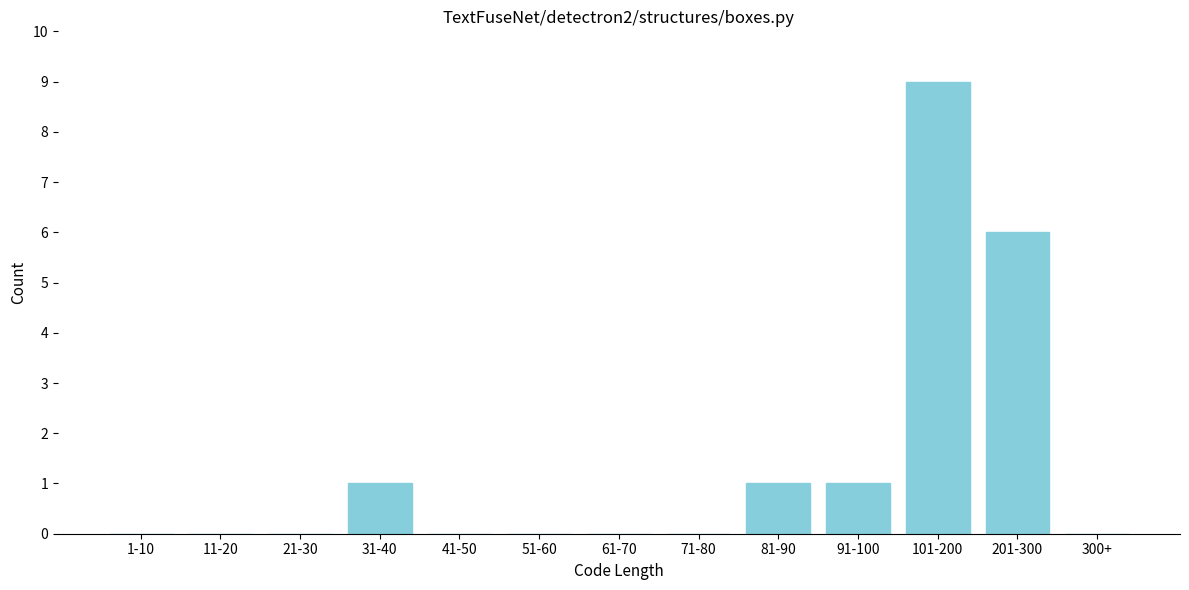

Reading left to right, extract all data points from this chart.

1-10=0	11-20=0	21-30=0	31-40=1	41-50=0	51-60=0	61-70=0	71-80=0	81-90=1	91-100=1	101-200=9	201-300=6	300+=0